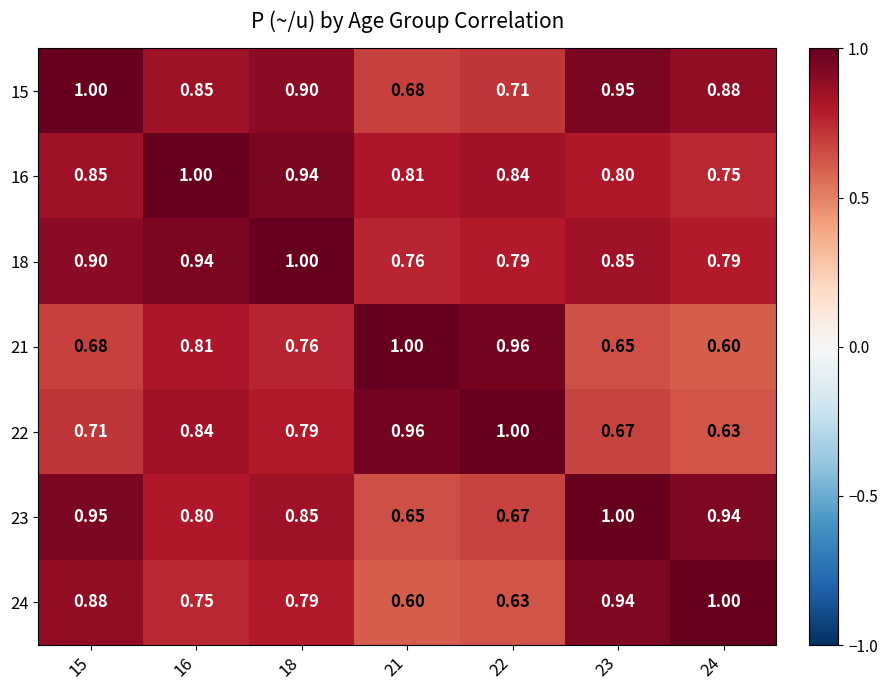

Is the value of 23 at 15 greater than the value of 16 at 22?

Yes